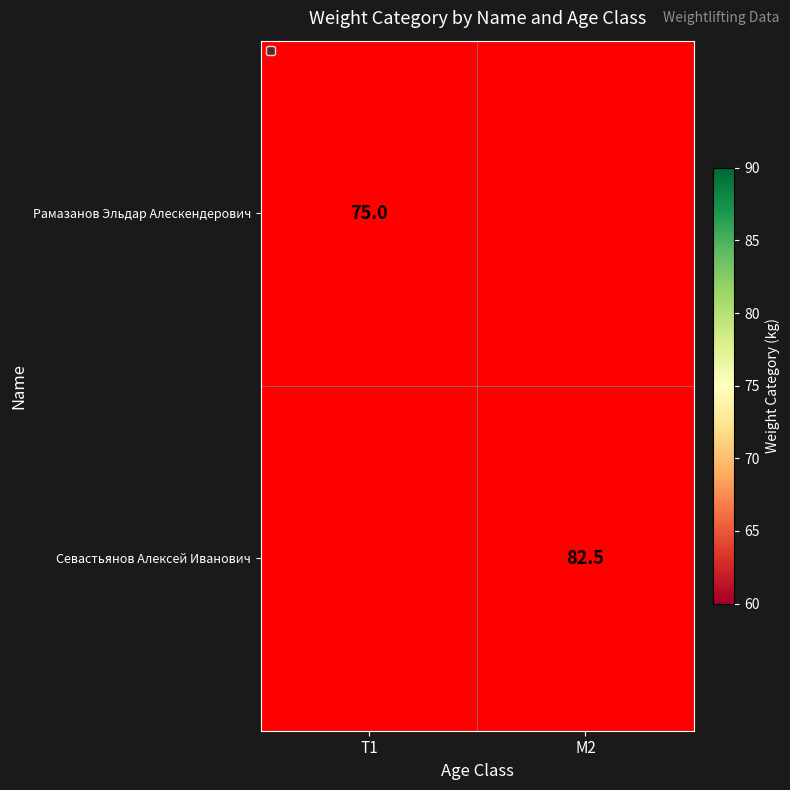

The Рамазанов Эльдар Алескендерович series shows 128.5 at T1. True or false?

False